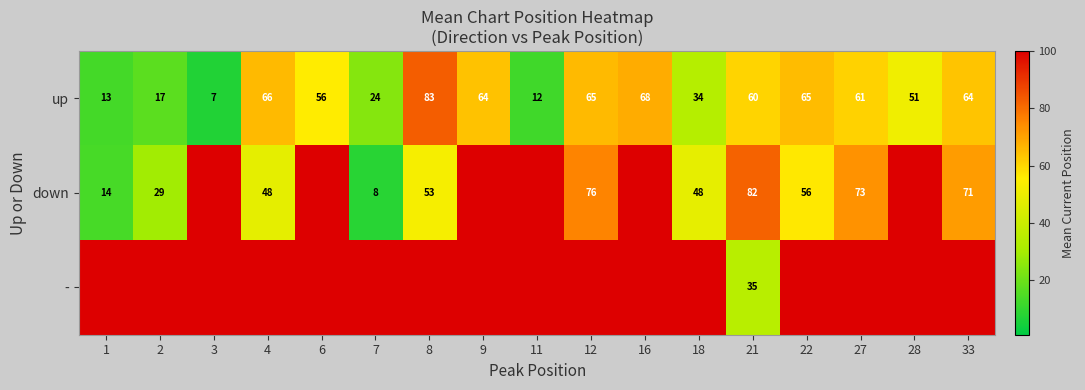

What is the approximate value of up at 27, to the nearest 5?

60